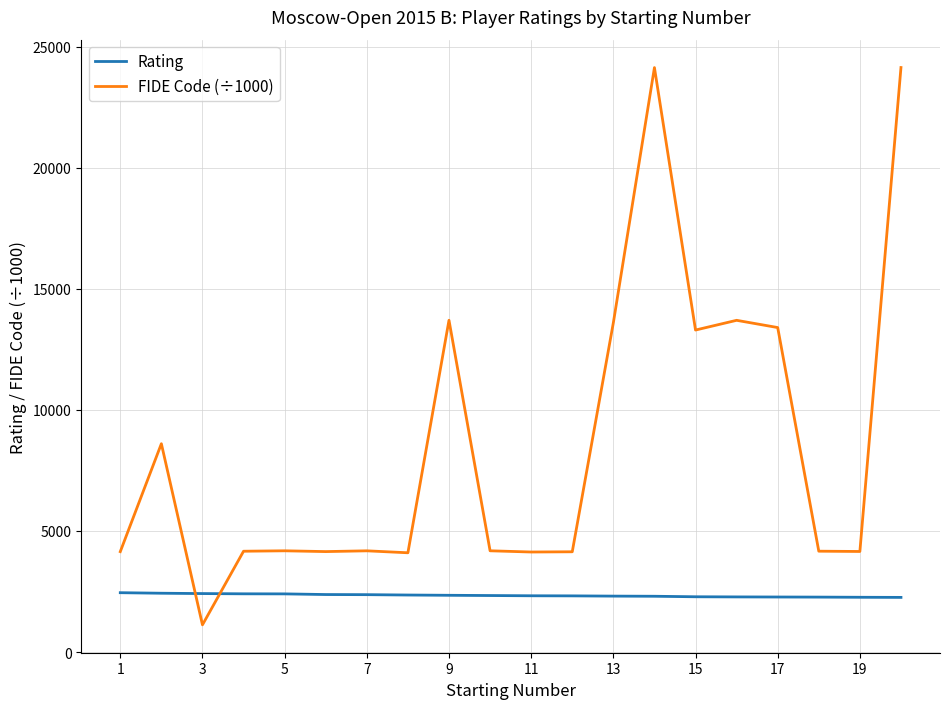

List the series in order of their peak value, highest first.

FIDE Code (÷1000), Rating